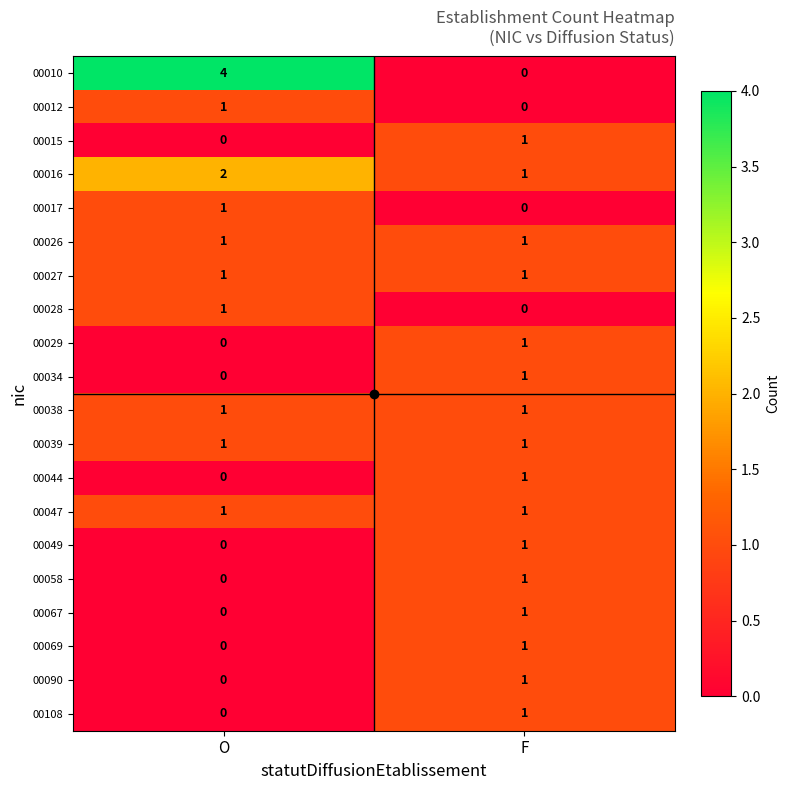

Which series has the largest total across all categories?

00010